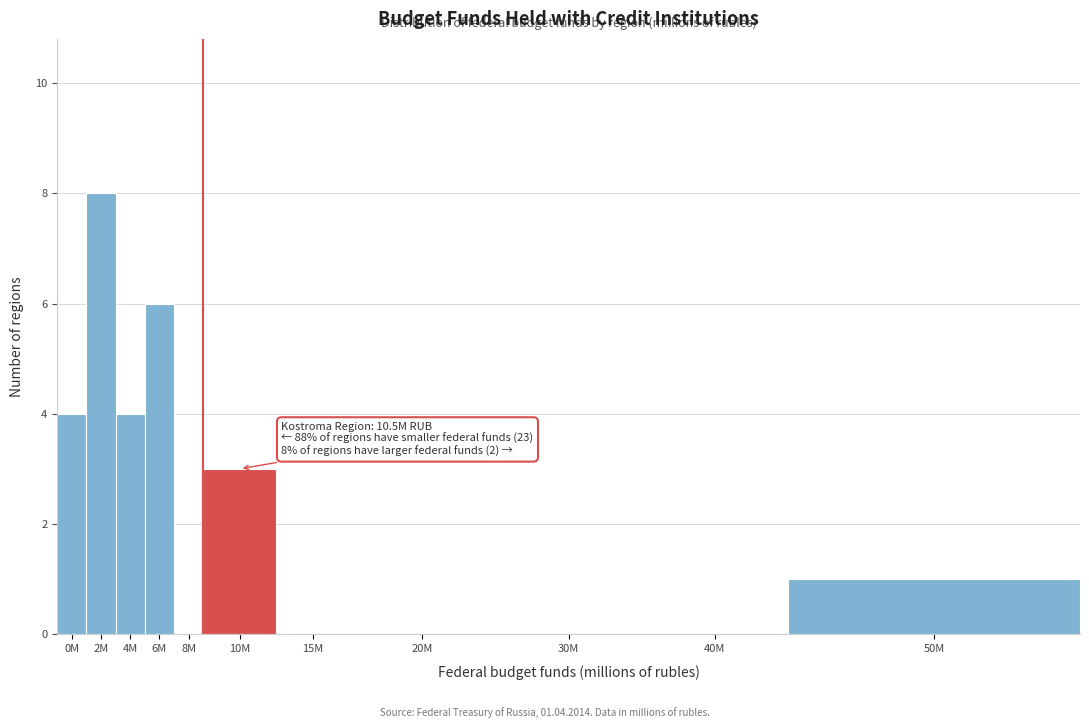

Reading left to right, transcribe all the data shown in this chart.

0M=4	2M=8	4M=4	6M=6	8M=0	10M=3	15M=0	20M=0	30M=0	40M=0	50M=1